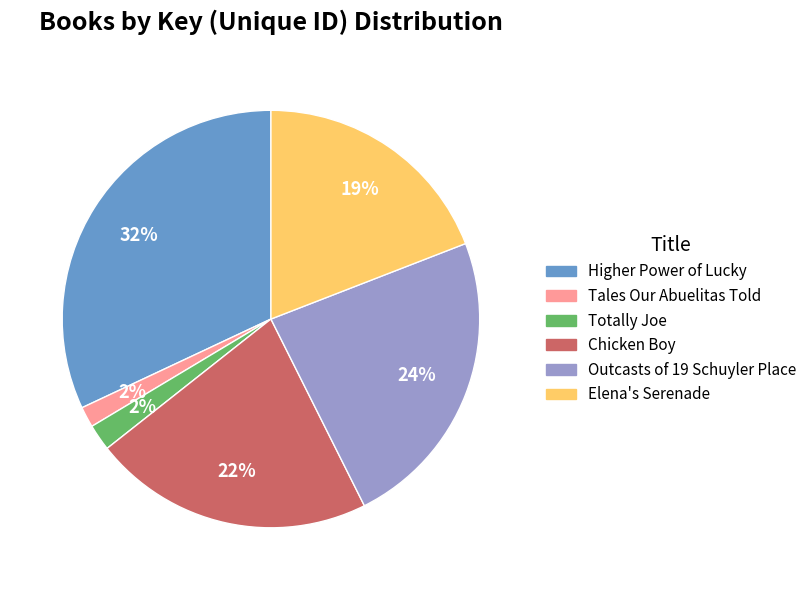

Is it true that Elena's Serenade is 19% of the pie?

True